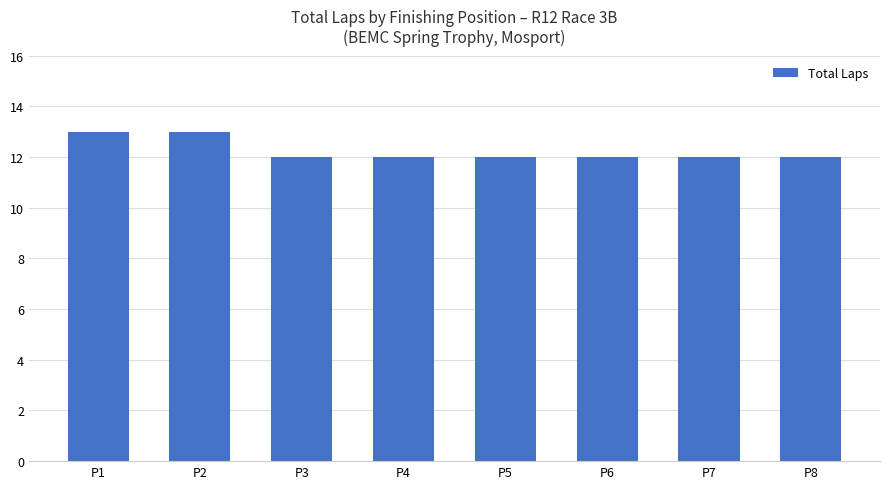

Reading right to left, what are all the values shown in this chart?

P8=12	P7=12	P6=12	P5=12	P4=12	P3=12	P2=13	P1=13